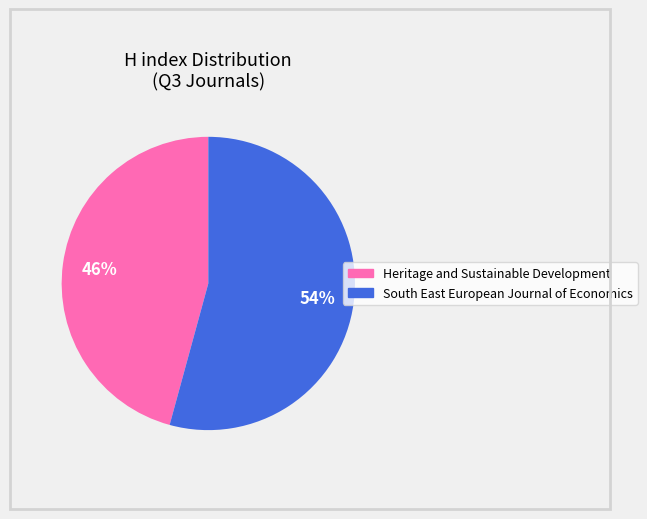

What is the smallest slice in the pie chart?

Heritage and Sustainable Development